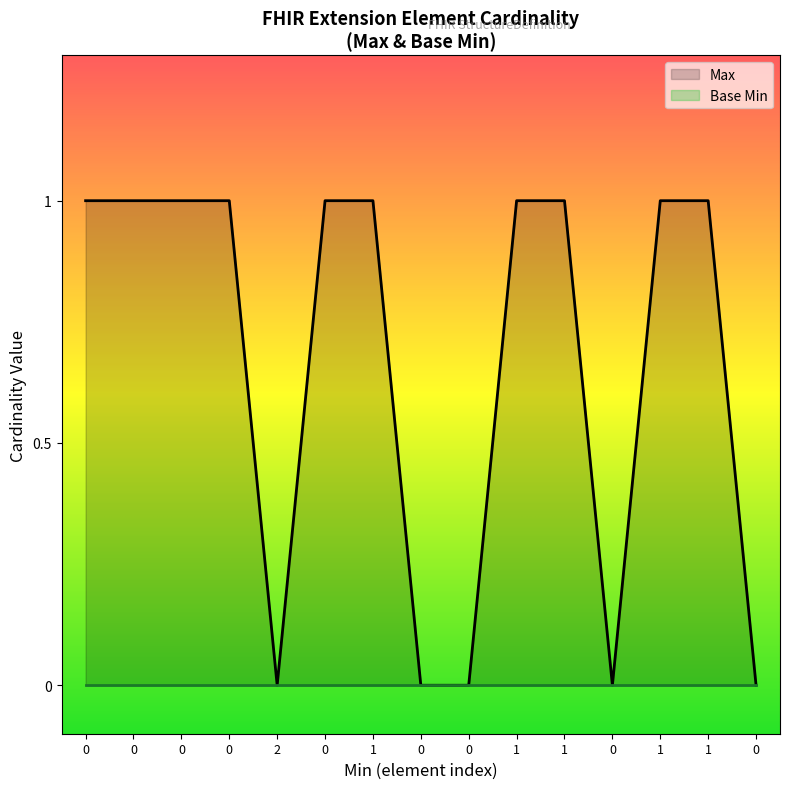

What value does the data have at 0?

1